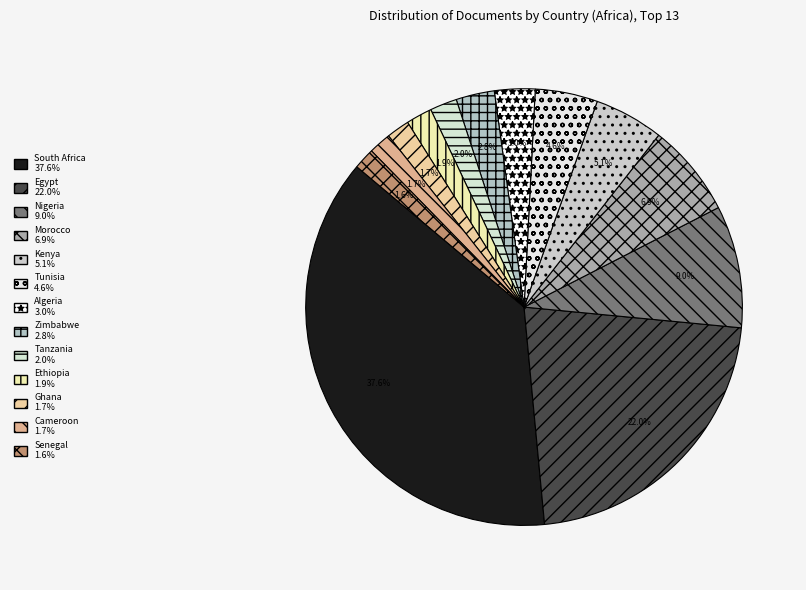

Is it true that Algeria is 1% of the pie?

False